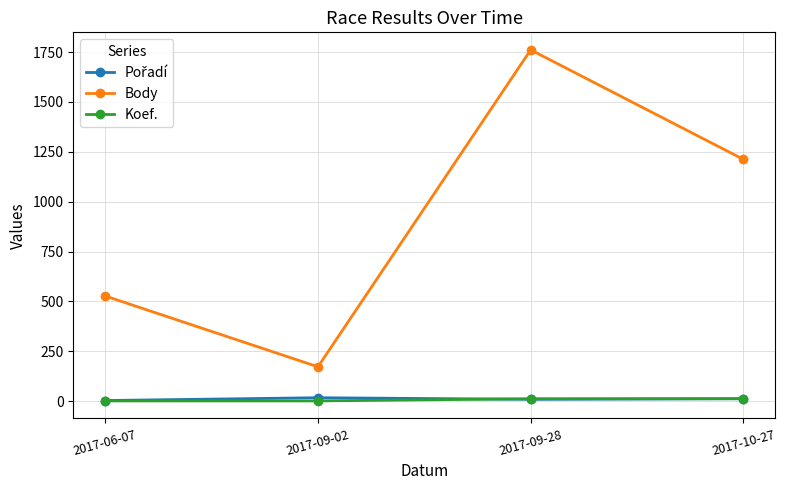

What is the difference between the highest and lowest values at 2017-09-02?

171